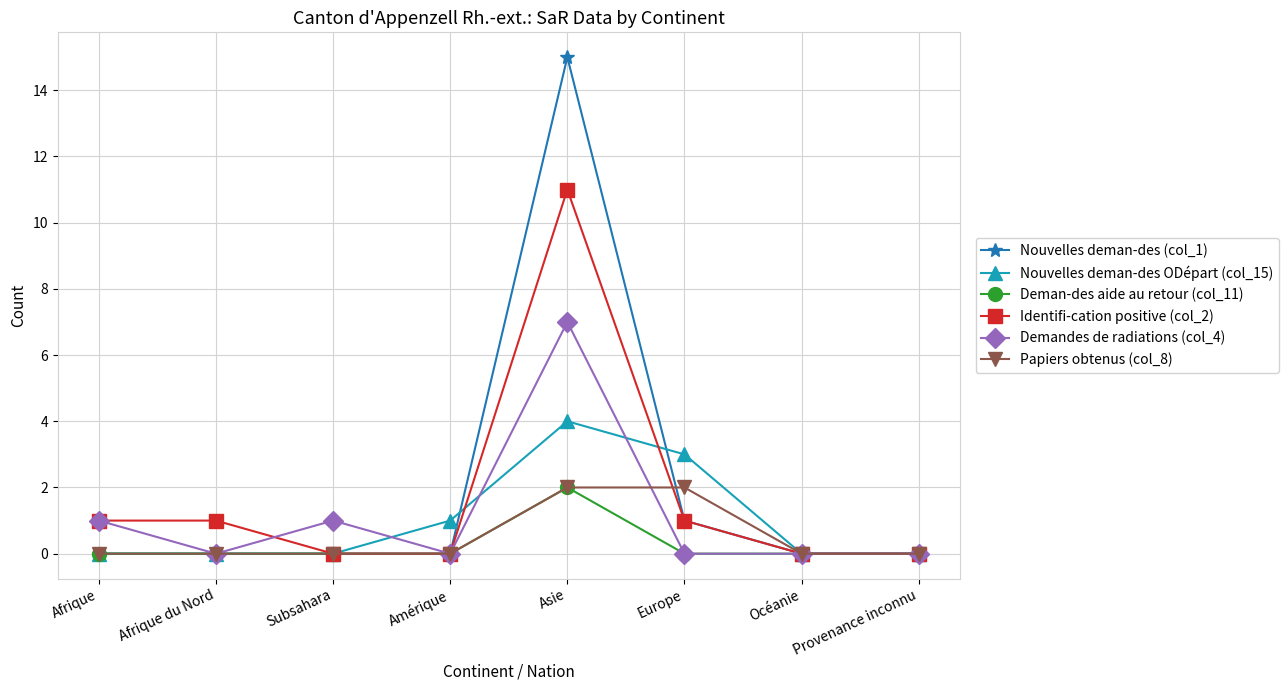

Reading right to left, list all the values displayed in this chart.

Nouvelles deman-des (col_1): Provenance inconnu=0	Océanie=0	Europe=1	Asie=15	Amérique=0	Subsahara=0	Afrique du Nord=0	Afrique=0
Nouvelles deman-des ODépart (col_15): Provenance inconnu=0	Océanie=0	Europe=3	Asie=4	Amérique=1	Subsahara=0	Afrique du Nord=0	Afrique=0
Deman-des aide au retour (col_11): Provenance inconnu=0	Océanie=0	Europe=0	Asie=2	Amérique=0	Subsahara=0	Afrique du Nord=0	Afrique=0
Identifi-cation positive (col_2): Provenance inconnu=0	Océanie=0	Europe=1	Asie=11	Amérique=0	Subsahara=0	Afrique du Nord=1	Afrique=1
Demandes de radiations (col_4): Provenance inconnu=0	Océanie=0	Europe=0	Asie=7	Amérique=0	Subsahara=1	Afrique du Nord=0	Afrique=1
Papiers obtenus (col_8): Provenance inconnu=0	Océanie=0	Europe=2	Asie=2	Amérique=0	Subsahara=0	Afrique du Nord=0	Afrique=0